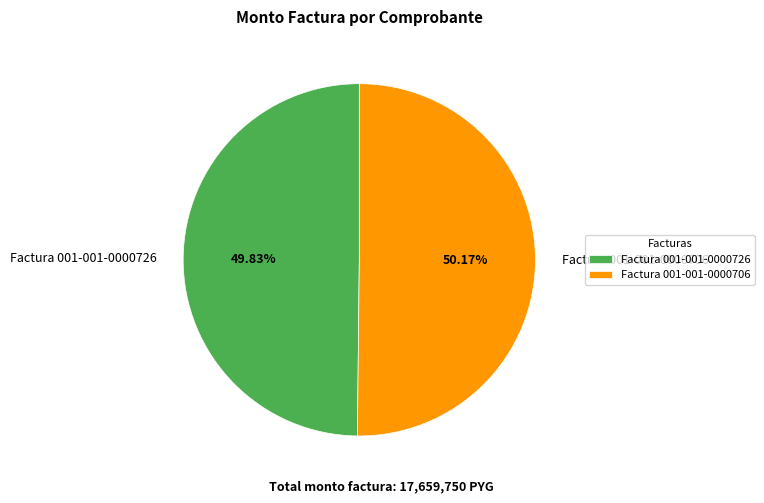

Approximately how many times larger is the value at Factura 001-001-0000726 compared to Factura 001-001-0000706?

1.0